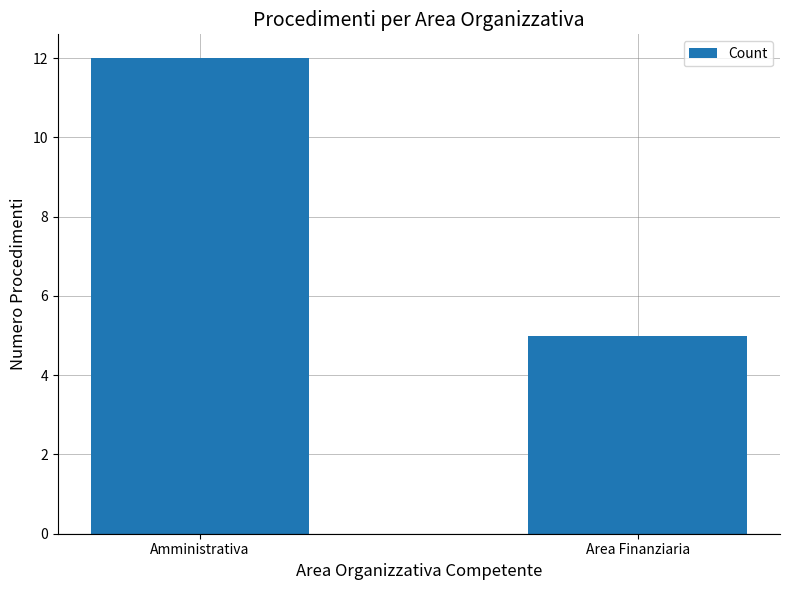

Does the chart contain any negative values?

No